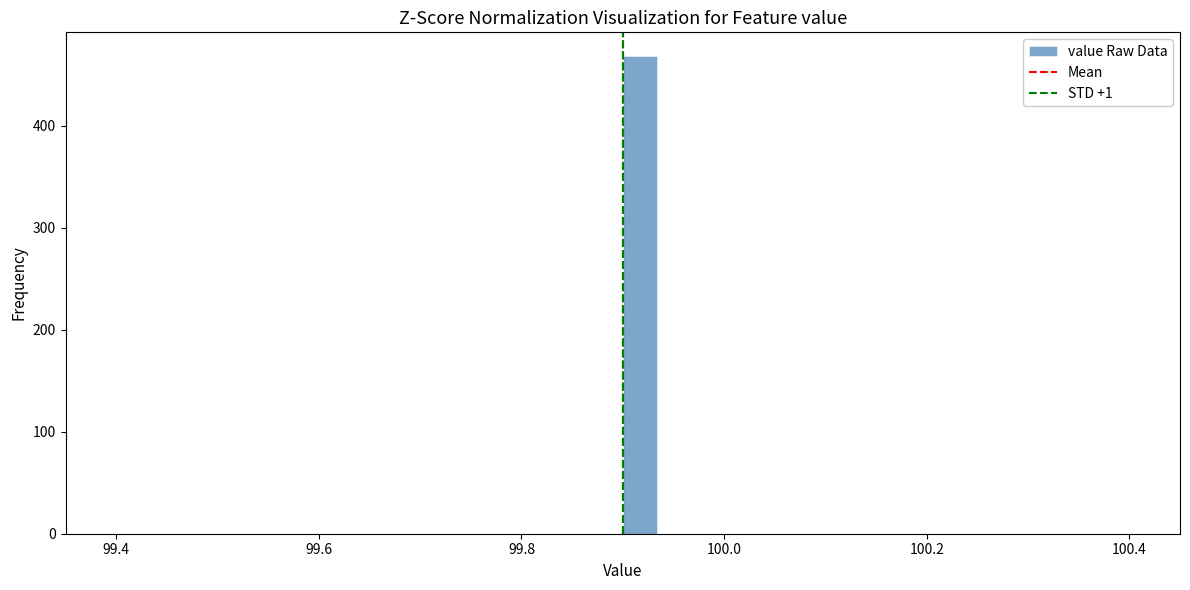

Around what value on the x-axis is the tallest bar? Give the approximate position of its centre, as read against the axis.

99.92